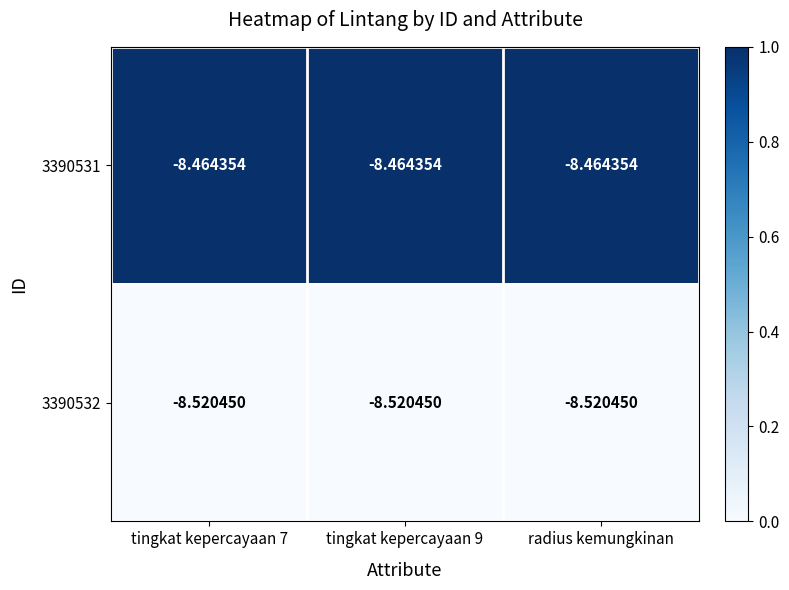

Is the value of 3390531 at tingkat kepercayaan 9 greater than the value of 3390532 at tingkat kepercayaan 7?

Yes